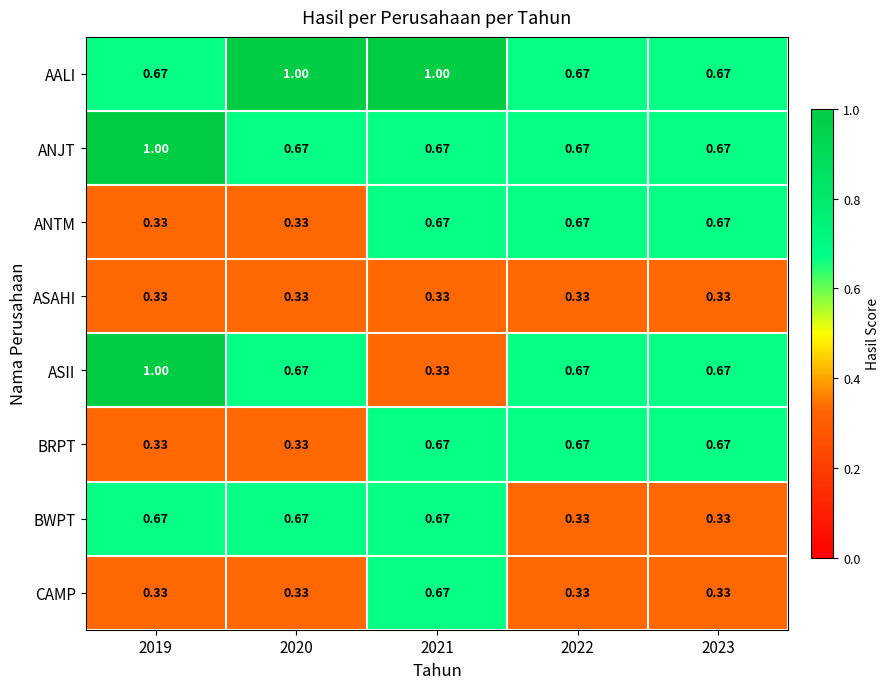

Which series has the widest spread of values?

ASII